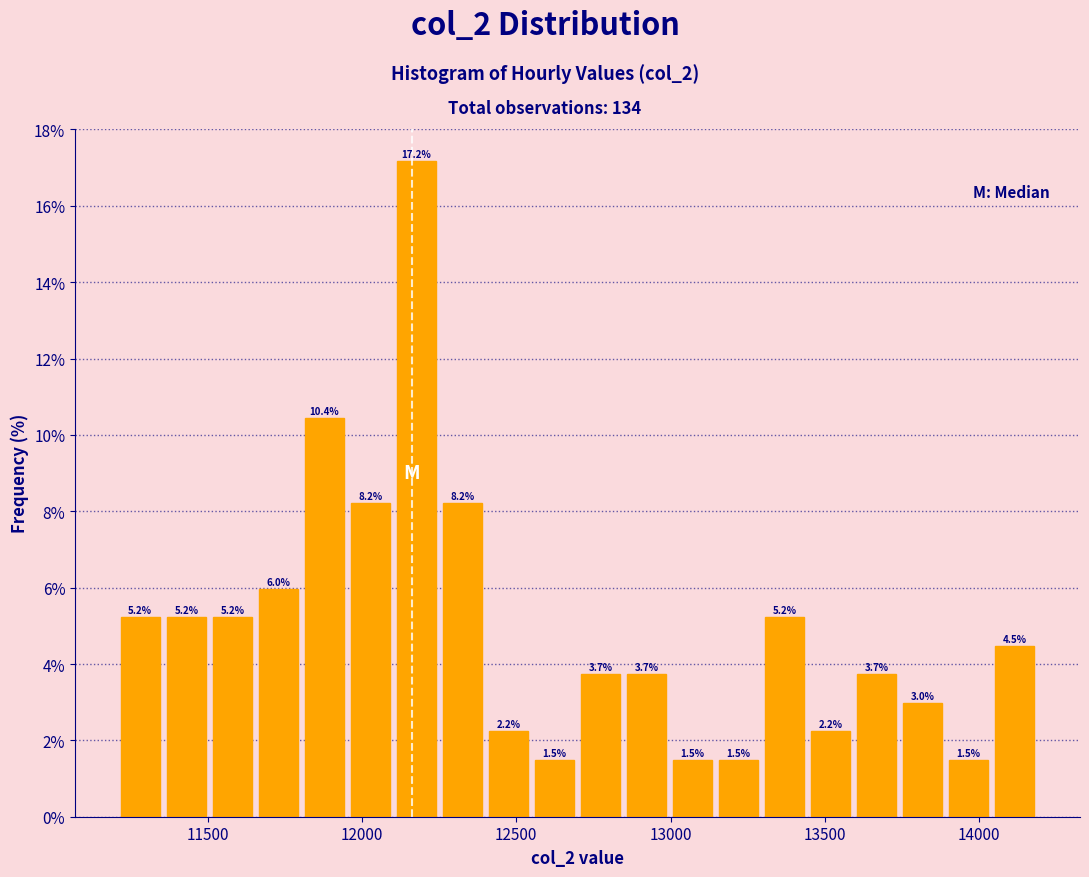

Read against the x-axis, roughly where is the centre of the tallest bar?

12200